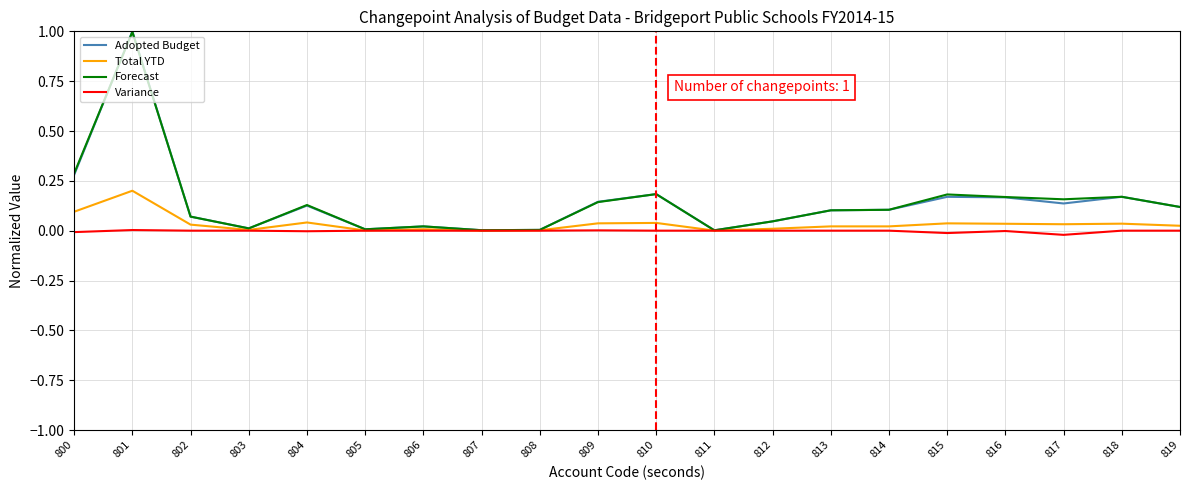

What is the maximum value shown in the chart?

1.0